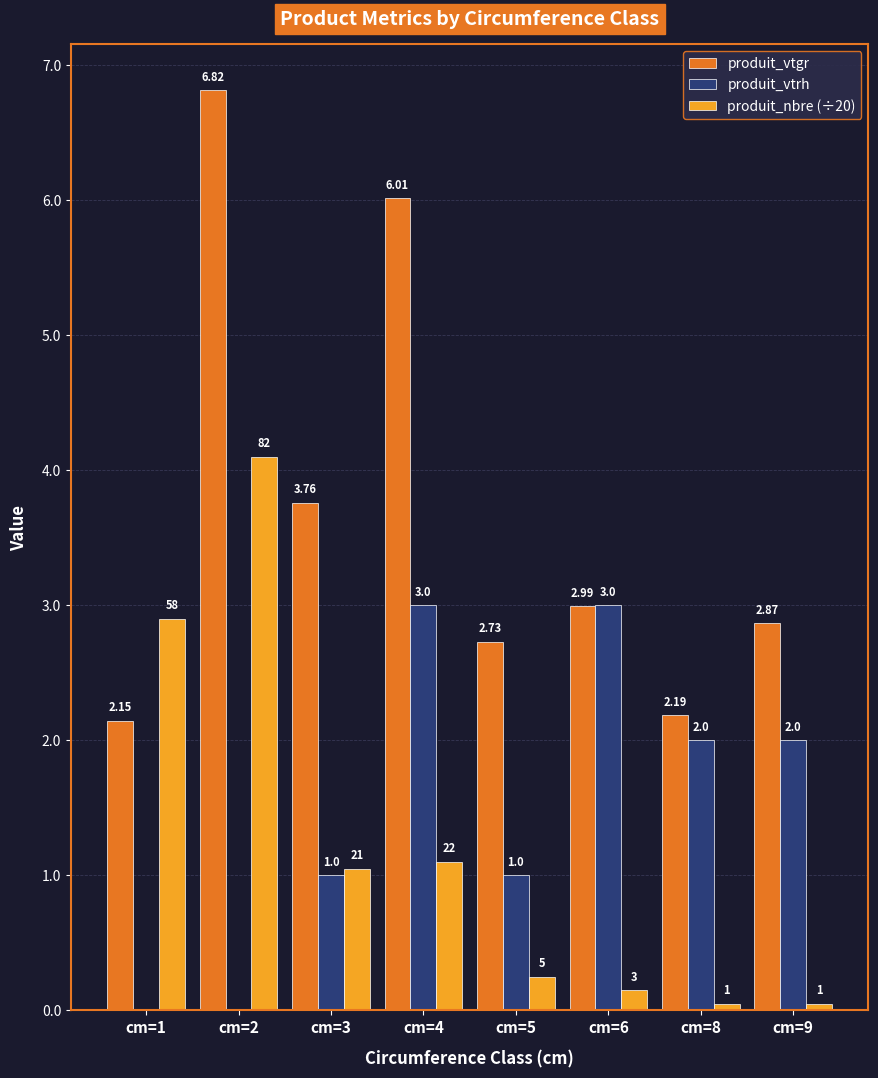

Is the value of produit_vtrh at cm=8 greater than the value of produit_nbre (÷20) at cm=6?

Yes